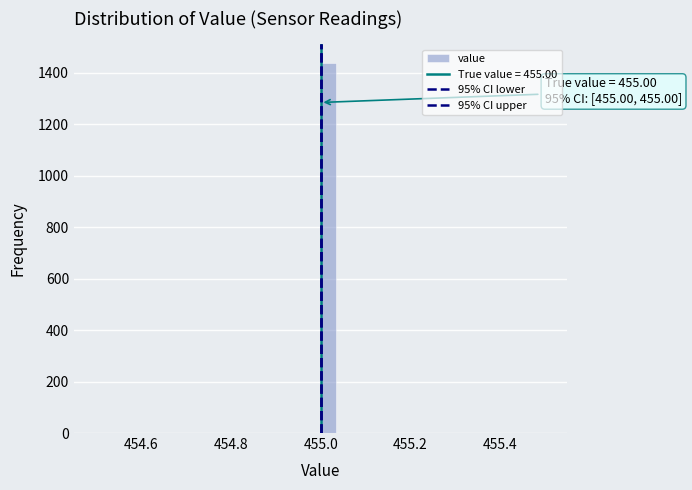

Read against the x-axis, roughly where is the centre of the tallest bar?

455.02